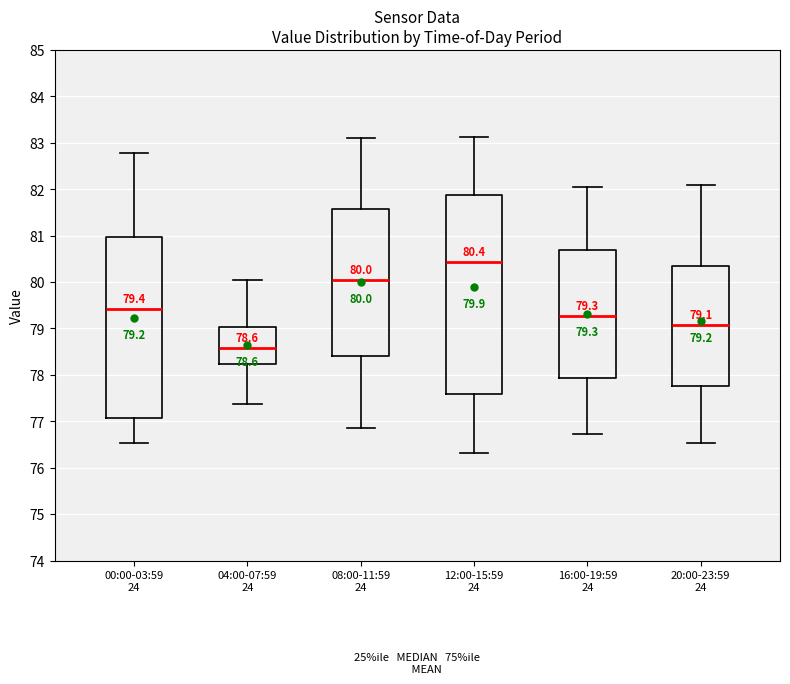

Which box has the lowest median line?

04:00-07:59 24